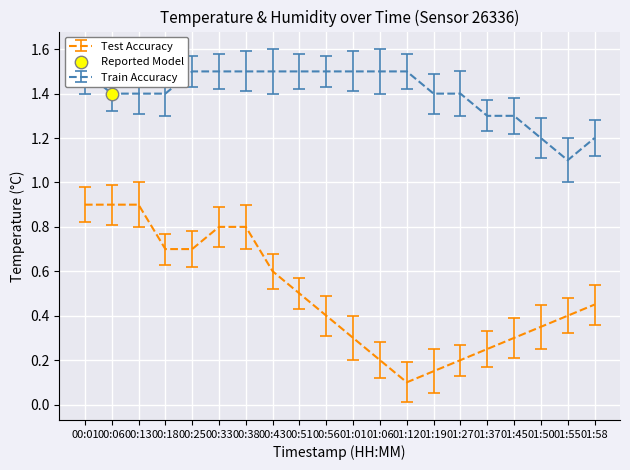

What are all the series names shown in the legend?

Train Accuracy, Test Accuracy